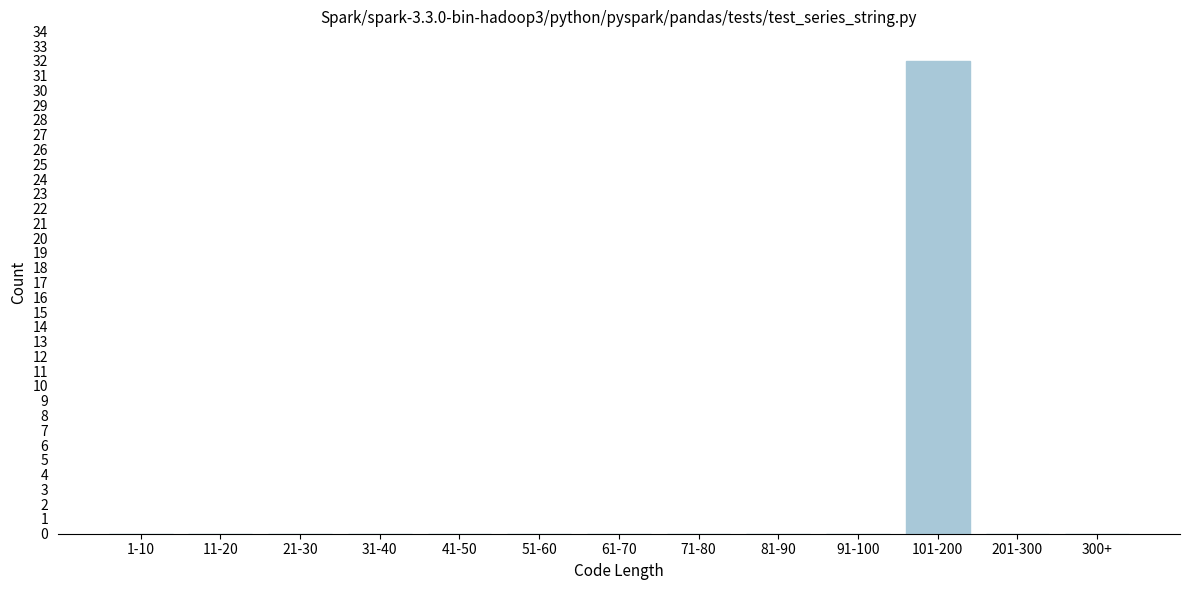

Reading left to right, list all the values displayed in this chart.

1-10=0	11-20=0	21-30=0	31-40=0	41-50=0	51-60=0	61-70=0	71-80=0	81-90=0	91-100=0	101-200=32	201-300=0	300+=0